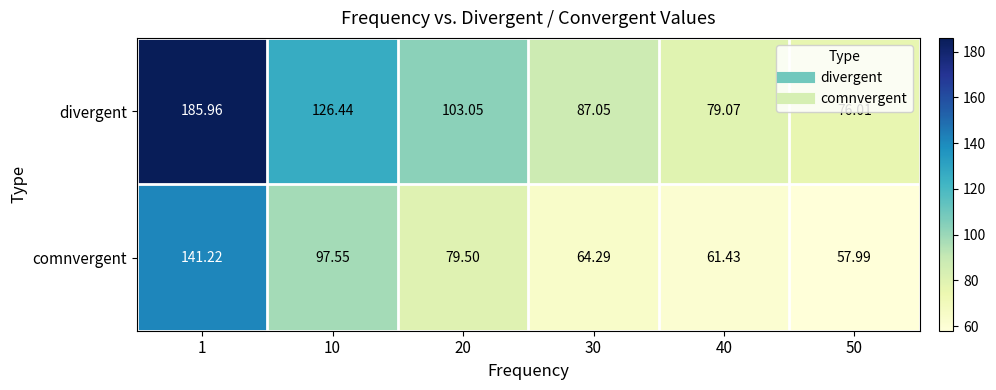

Rank the series by their average value, from lowest to highest.

comnvergent, divergent